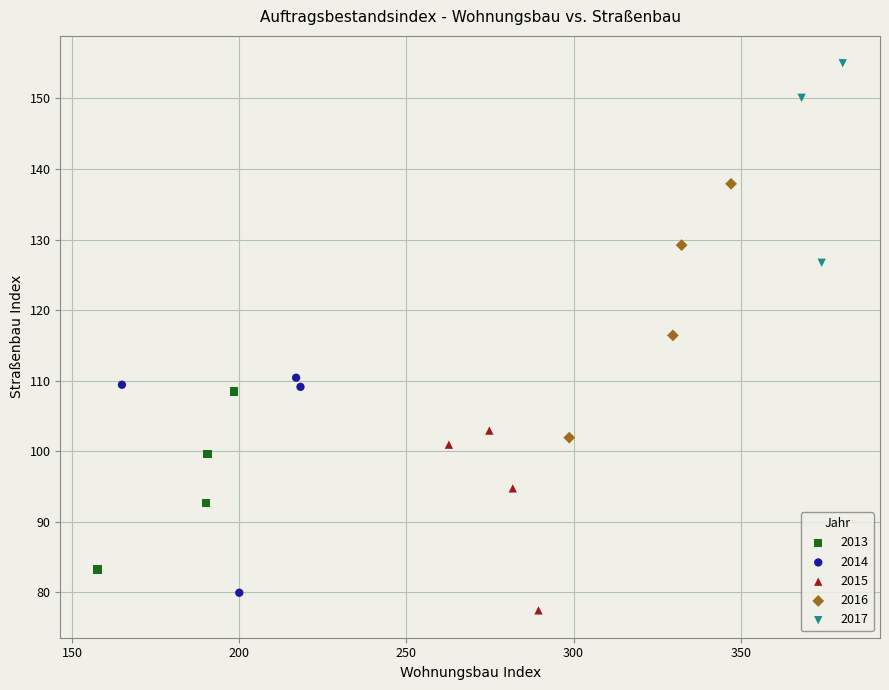

Which series reaches the maximum Y coordinate?

2017